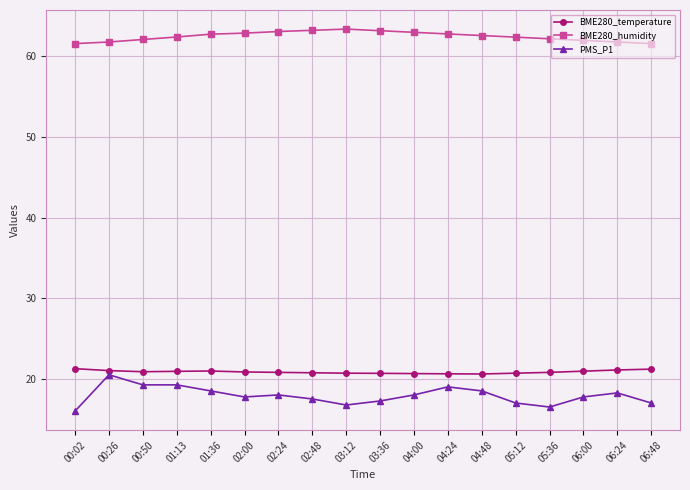

Does the chart display data point markers on the line(s)?

Yes